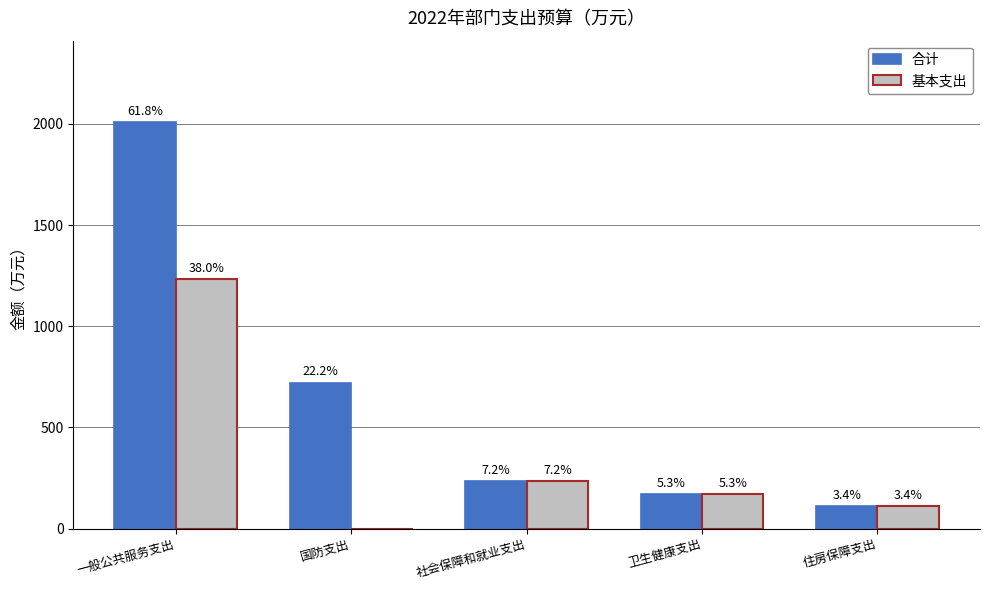

What are all the series names shown in the legend?

合计, 基本支出